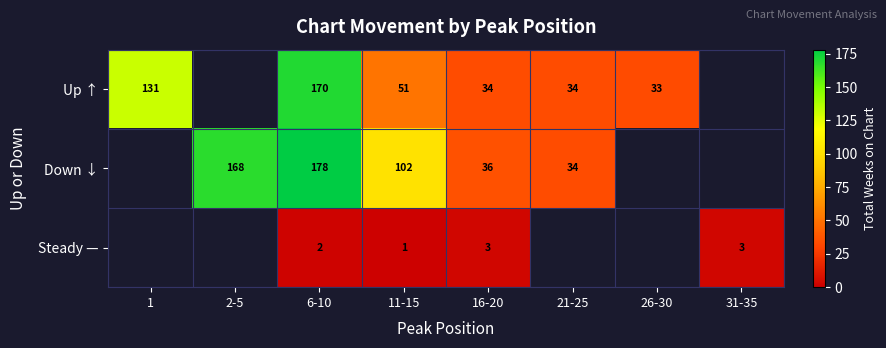

What is the maximum value shown in the chart?

178.0